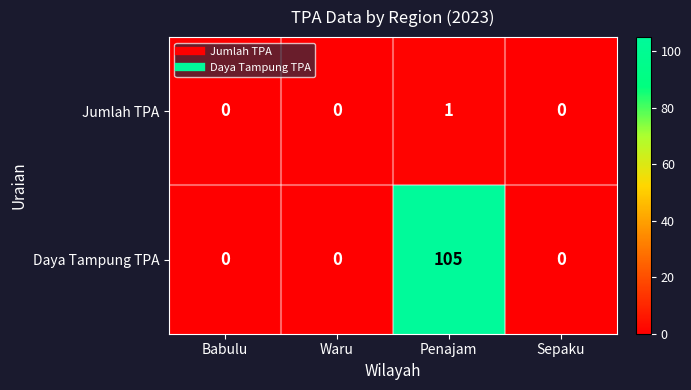

The Daya Tampung TPA series shows 105 at Penajam. True or false?

True